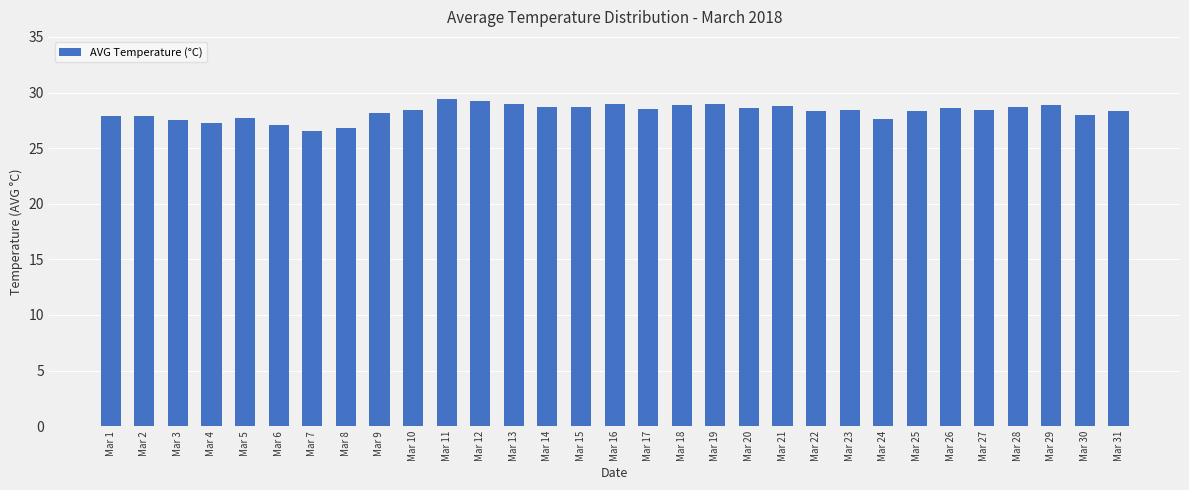

What is the minimum value shown in the chart?

26.5